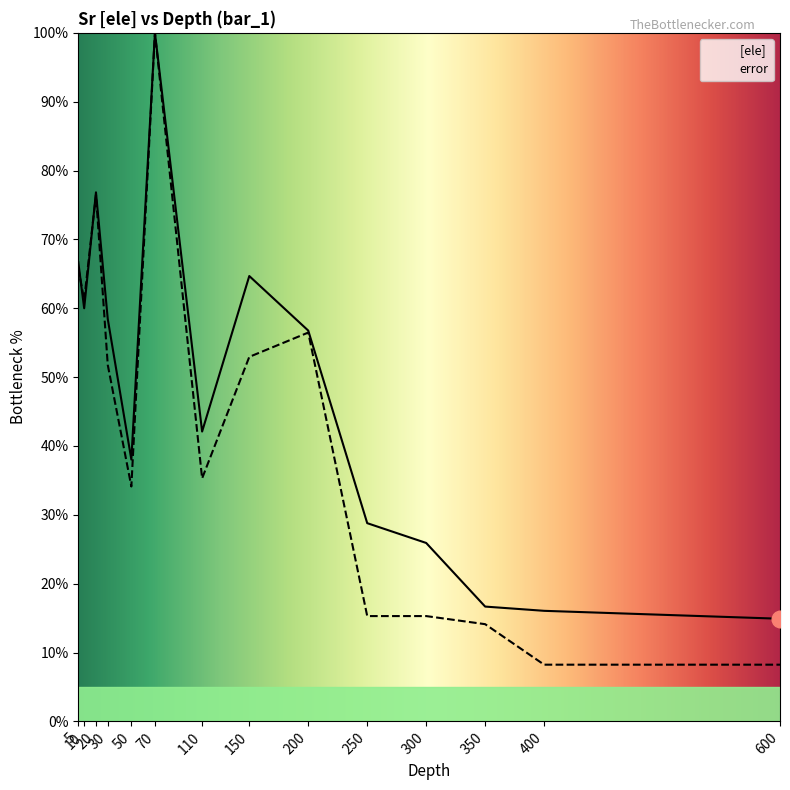

What is the sum of the [ele]  values at 50 and 10?

98.0